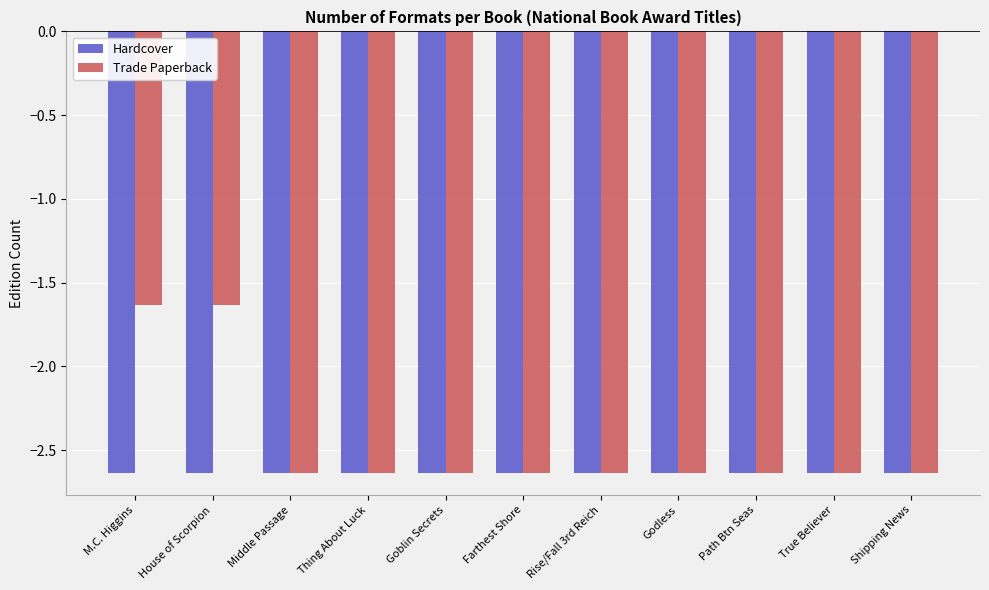

Rank the series by their maximum value, from lowest to highest.

Hardcover, Trade Paperback